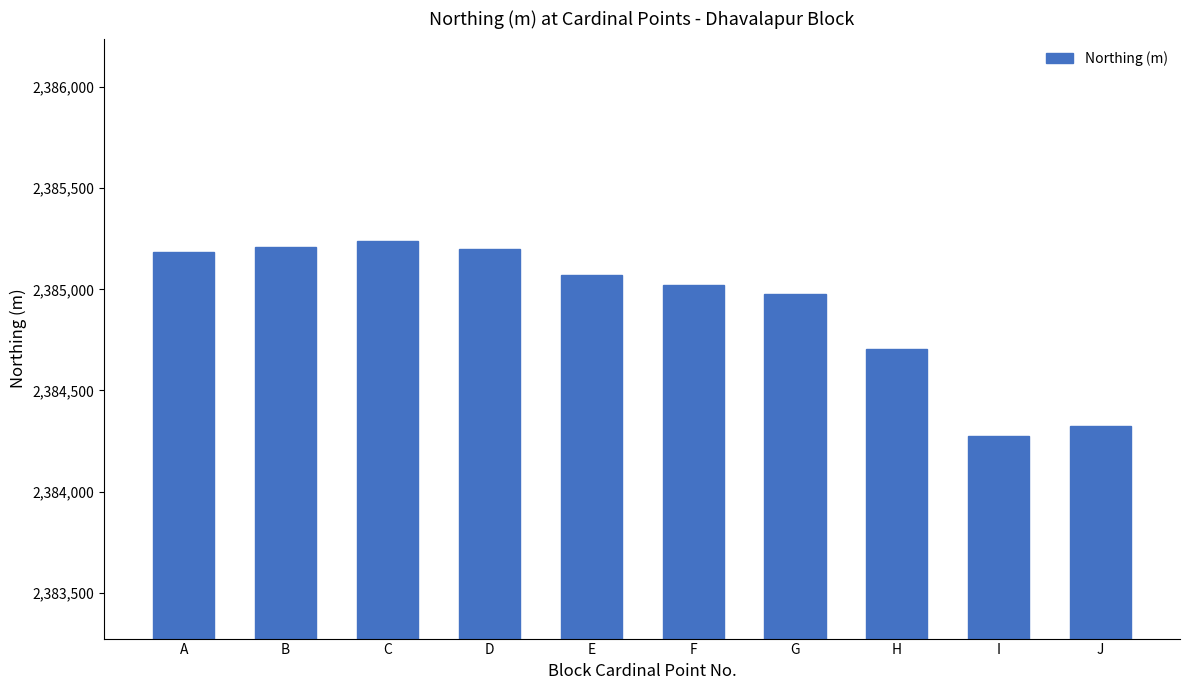

What is the value of the 9th bar from the left?

2384273.4